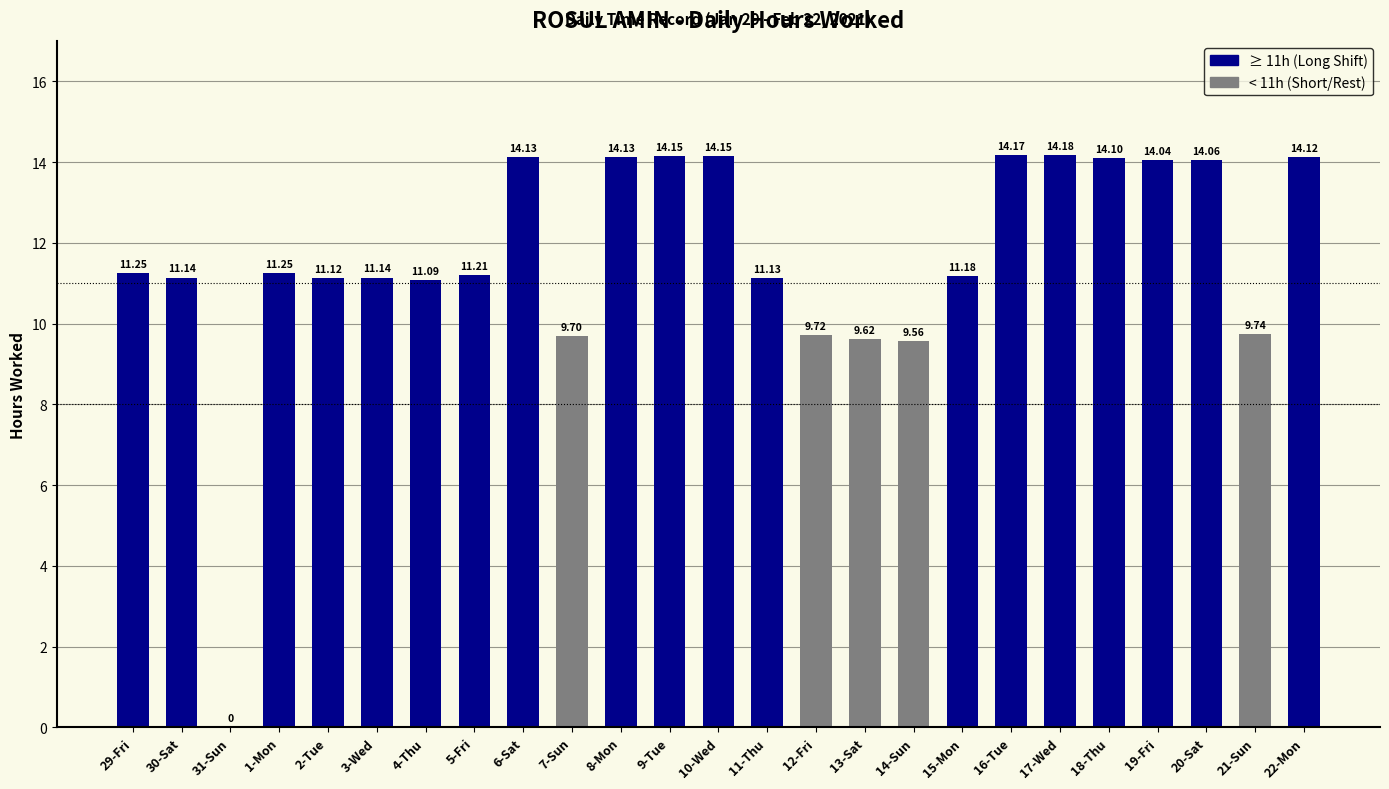

What is the sum of all values?

290.1